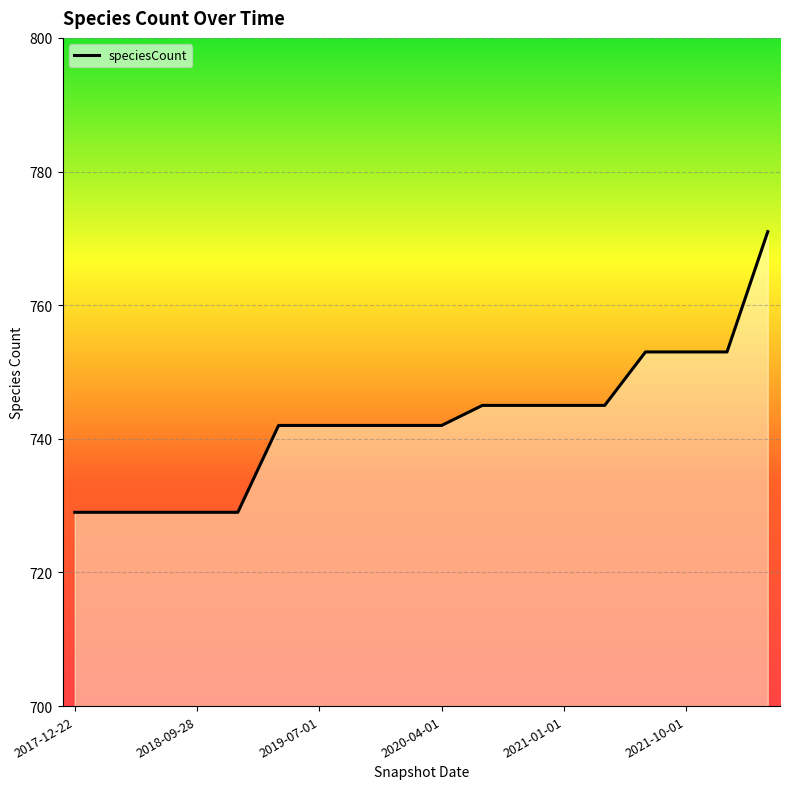

What is the greatest value displayed?

771